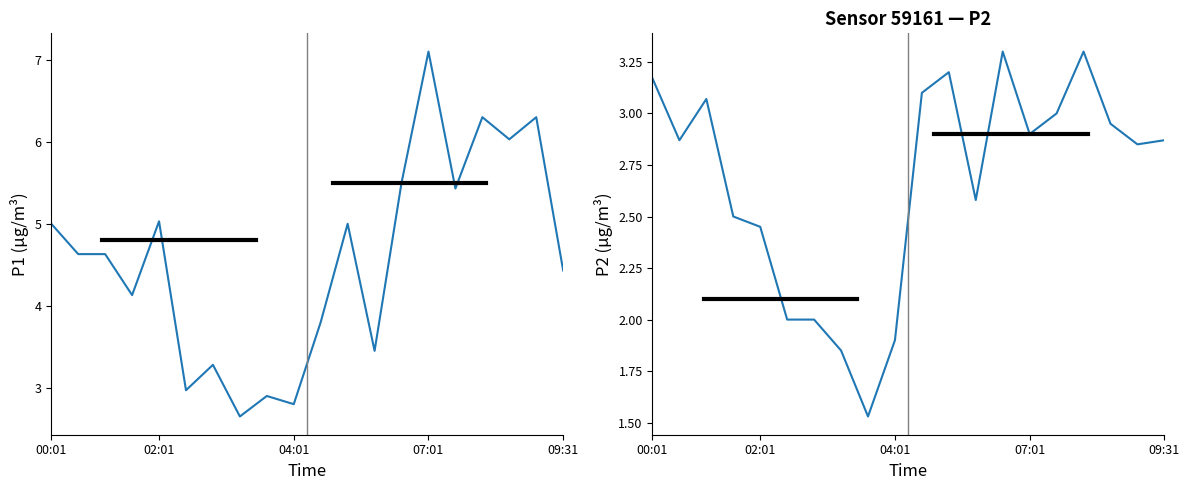

The value of P1 at 04:01 is 2.8. True or false?

True